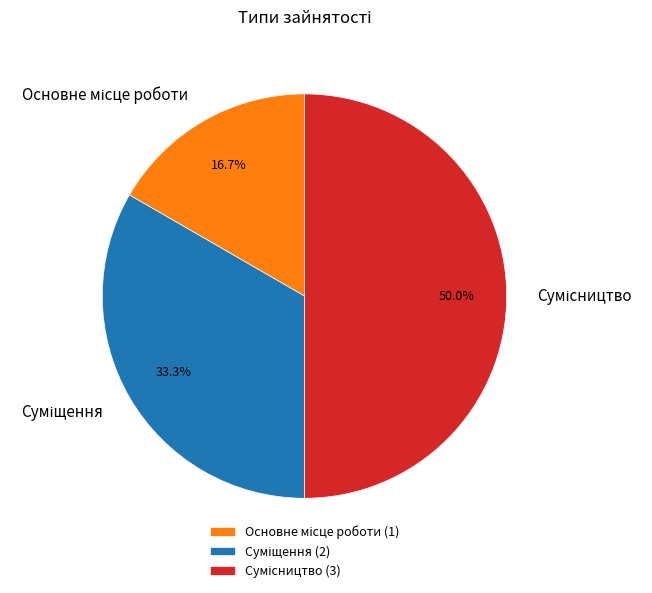

Which slice is the largest?

Сумісництво